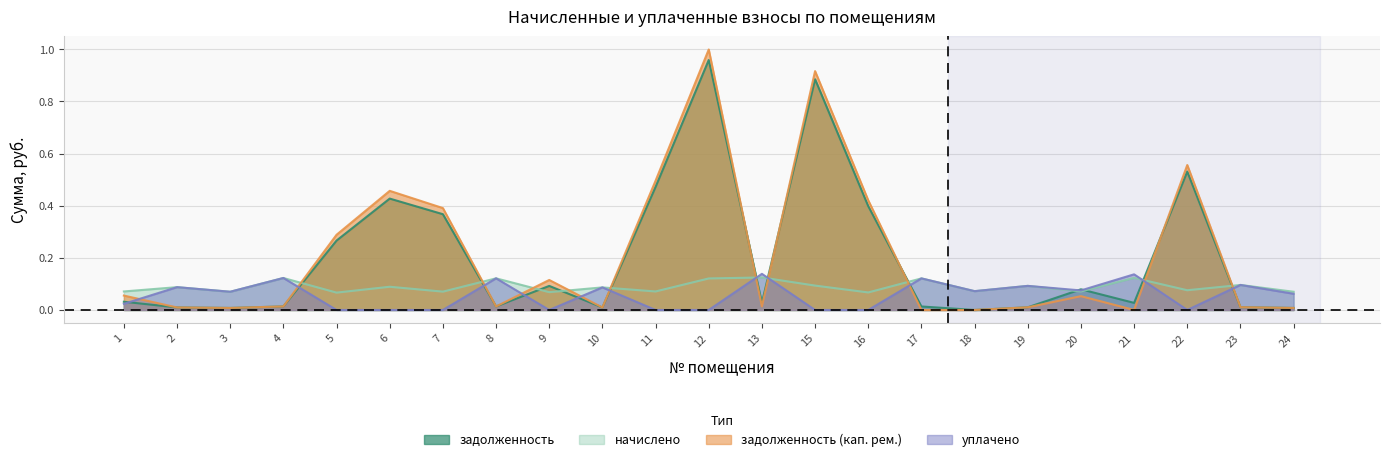

How many interior local valleys does the начислено series have?

9